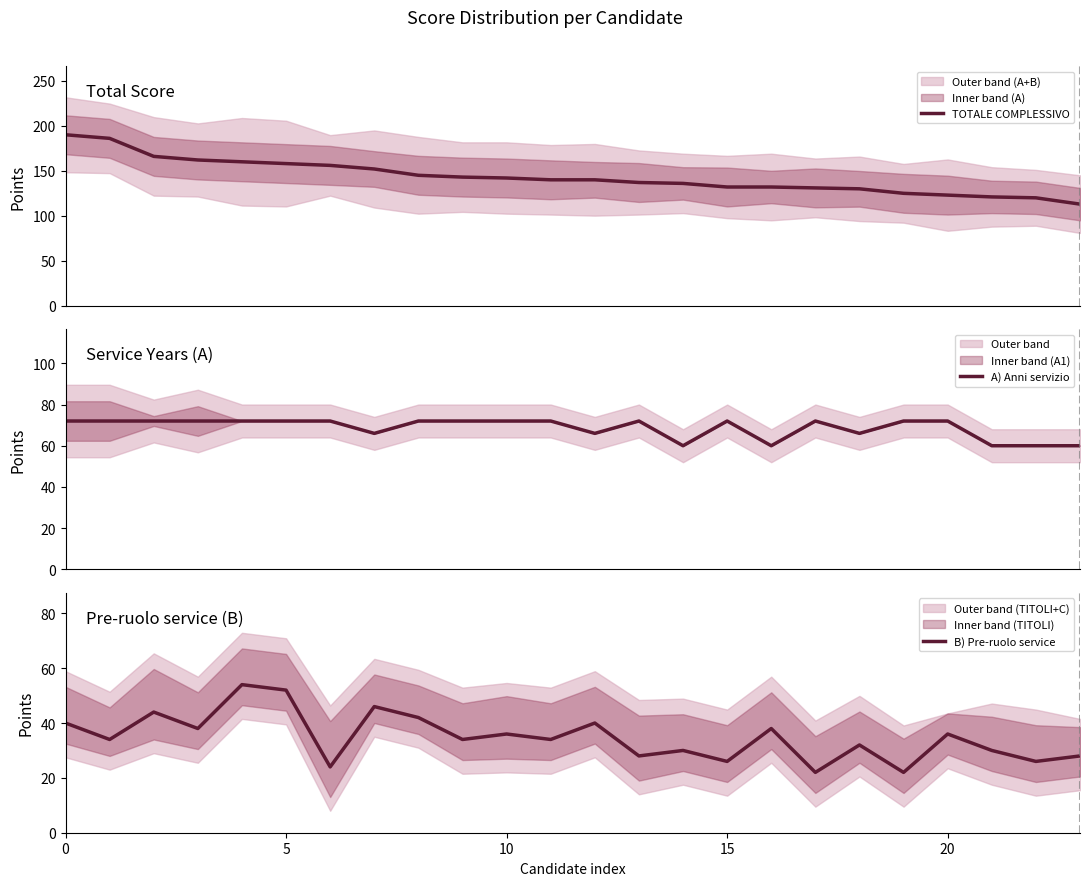

Between 11 and 22, which series saw the biggest shift?

TOTALE COMPLESSIVO